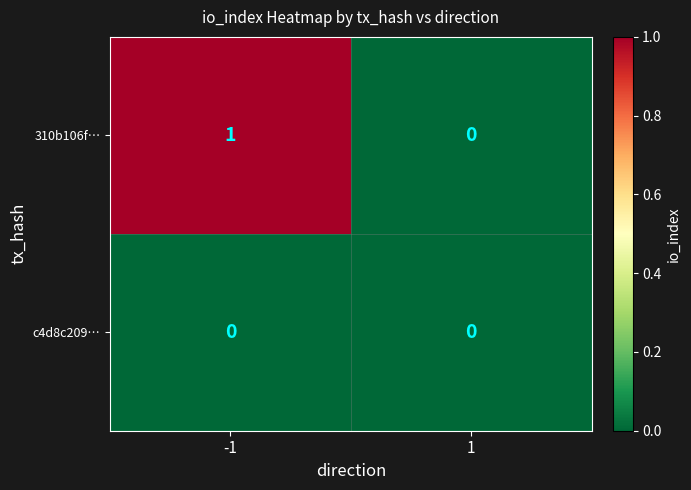

Rank the series by their maximum value, from lowest to highest.

c4d8c209…, 310b106f…